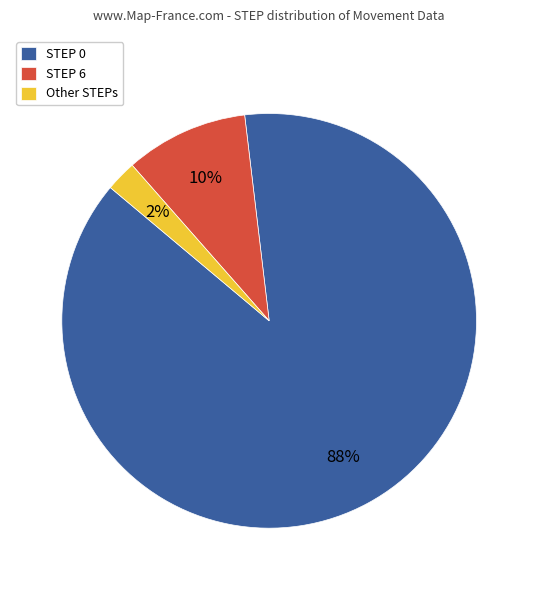

To the nearest percent, what is the difference between the Other STEPs and STEP 0 slice percentages?

86%